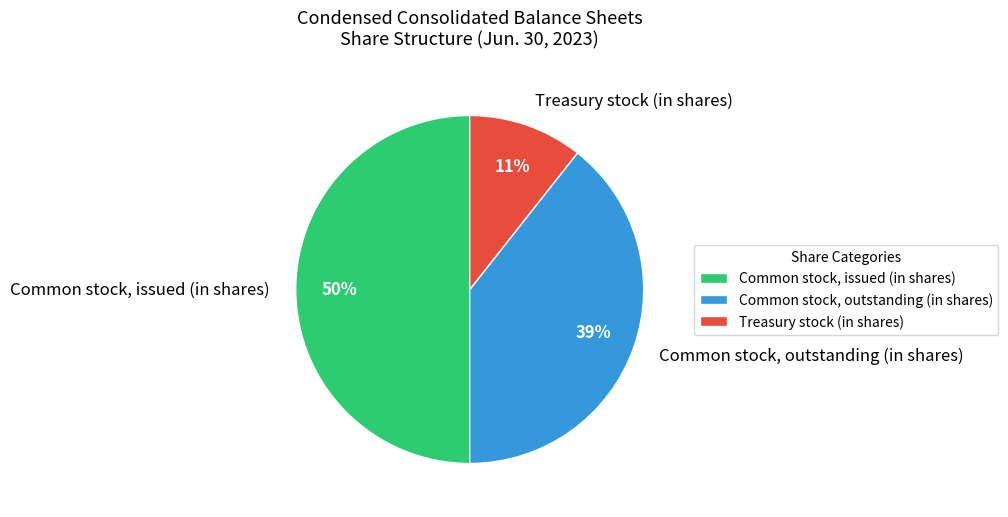

Count the number of slices in the pie.

3